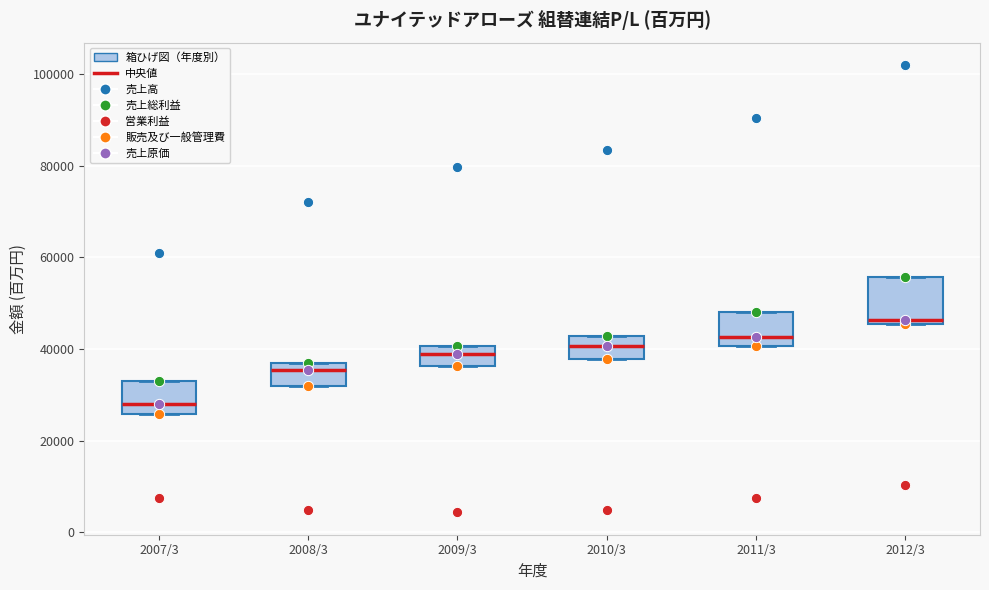

Which box has the lowest median line?

2007/3